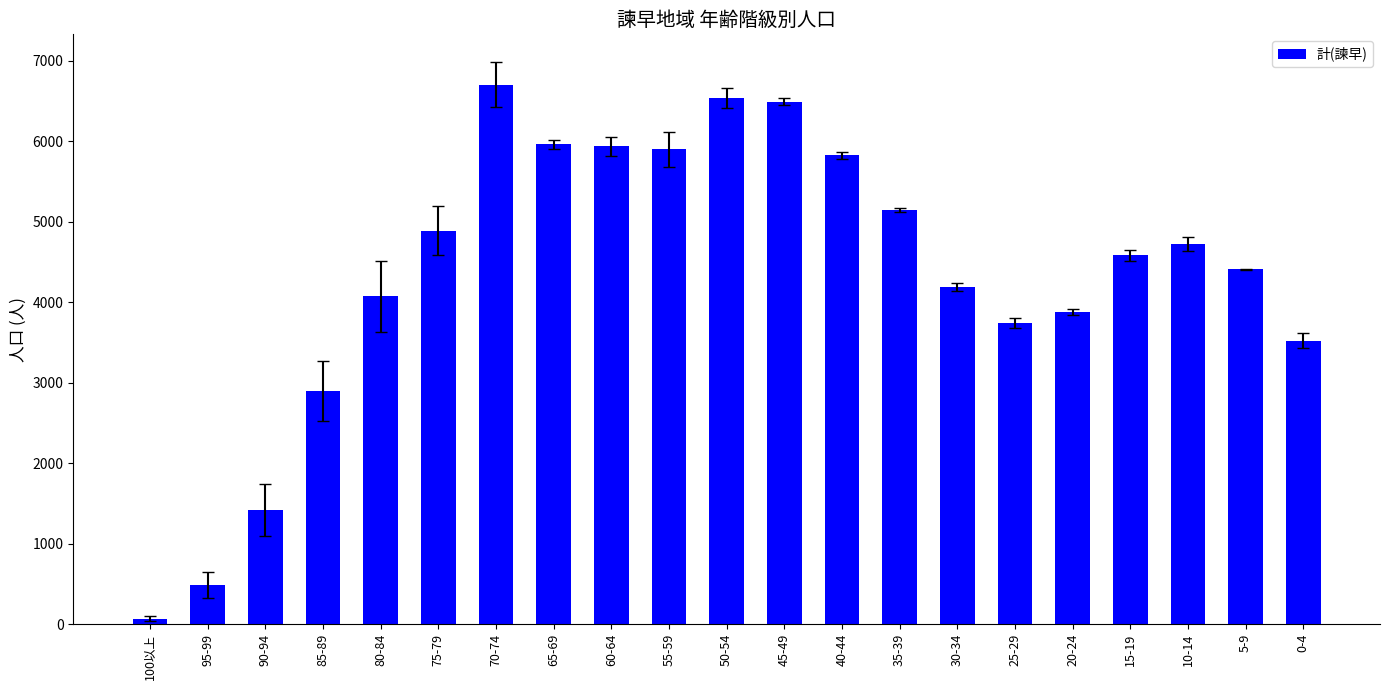

How many bars are there in total?

21